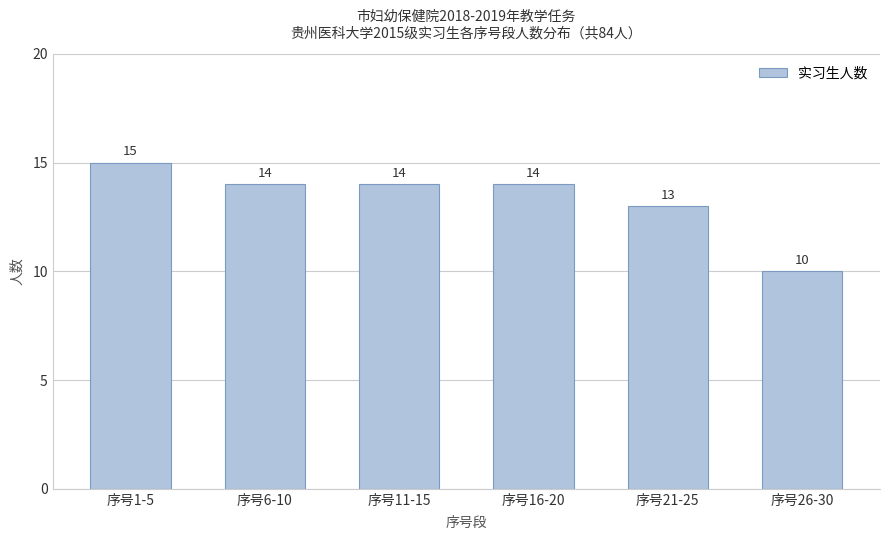

Reading right to left, transcribe all the data shown in this chart.

序号26-30=10	序号21-25=13	序号16-20=14	序号11-15=14	序号6-10=14	序号1-5=15